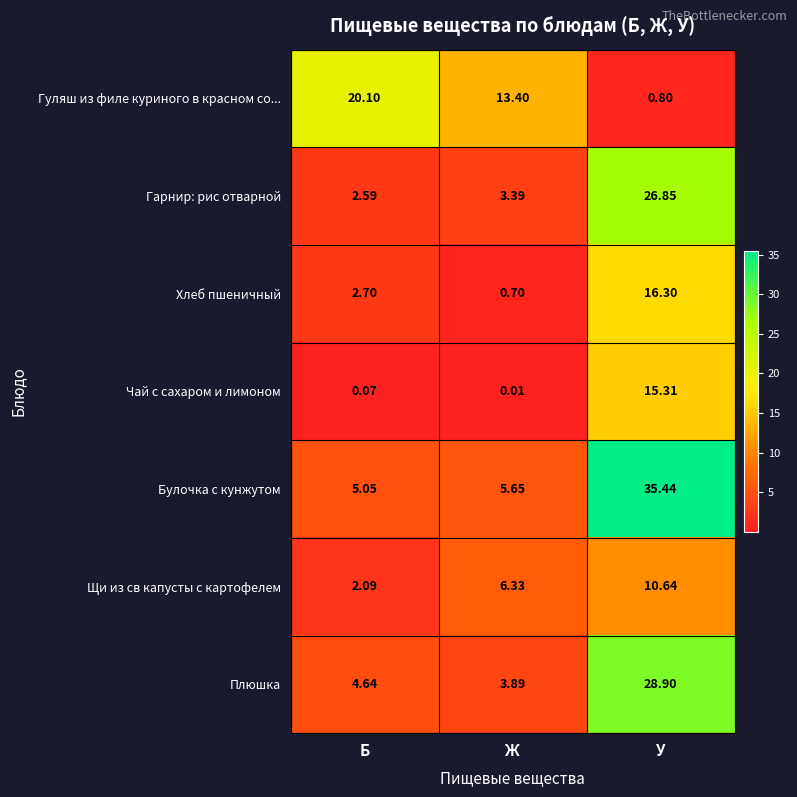

Where is Гарнир: рис отварной nearest to the value 14?

Ж